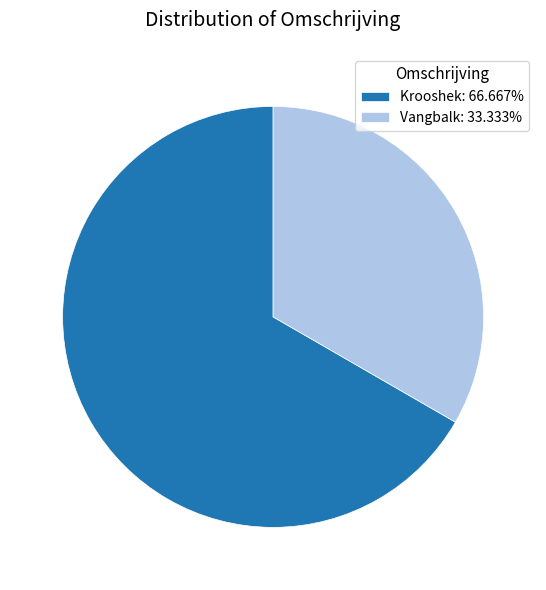

Do Vangbalk: 33.333% and Krooshek: 66.667% together represent more than half of the pie?

Yes